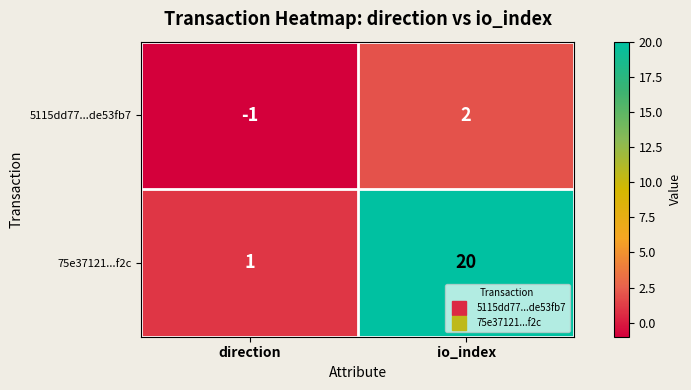

What is the maximum value shown in the chart?

20